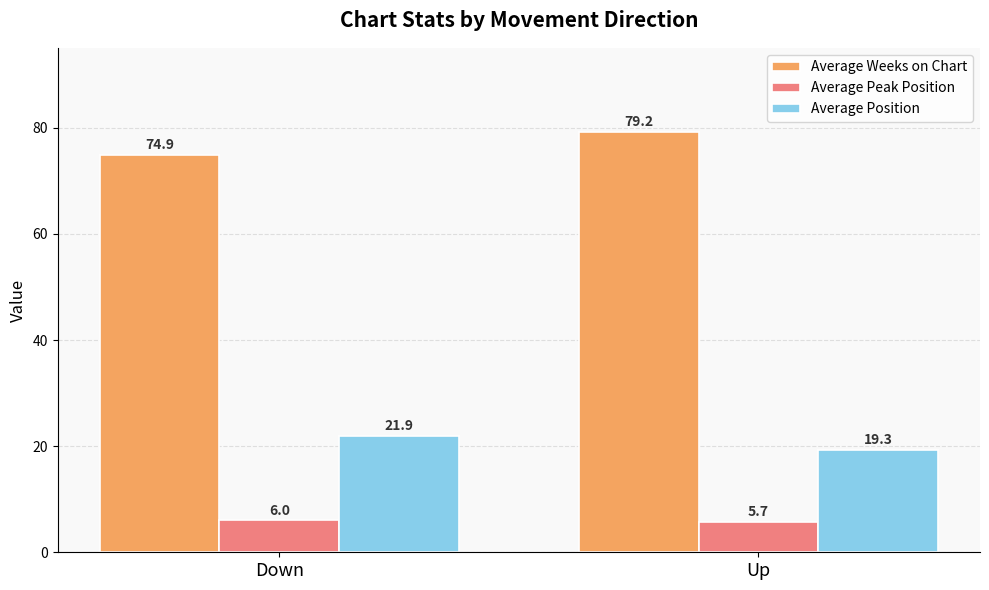

How many values in the Average Peak Position series are below 6?

1